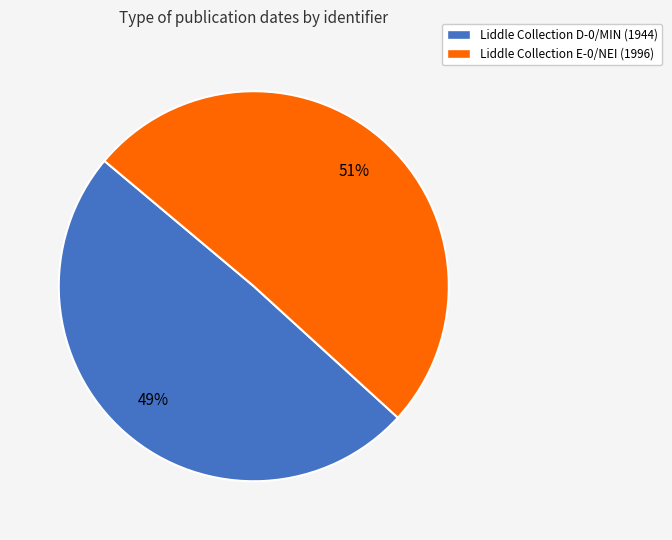

Rank the categories by value from lowest to highest.

Liddle Collection D-0/MIN, Liddle Collection E-0/NEI